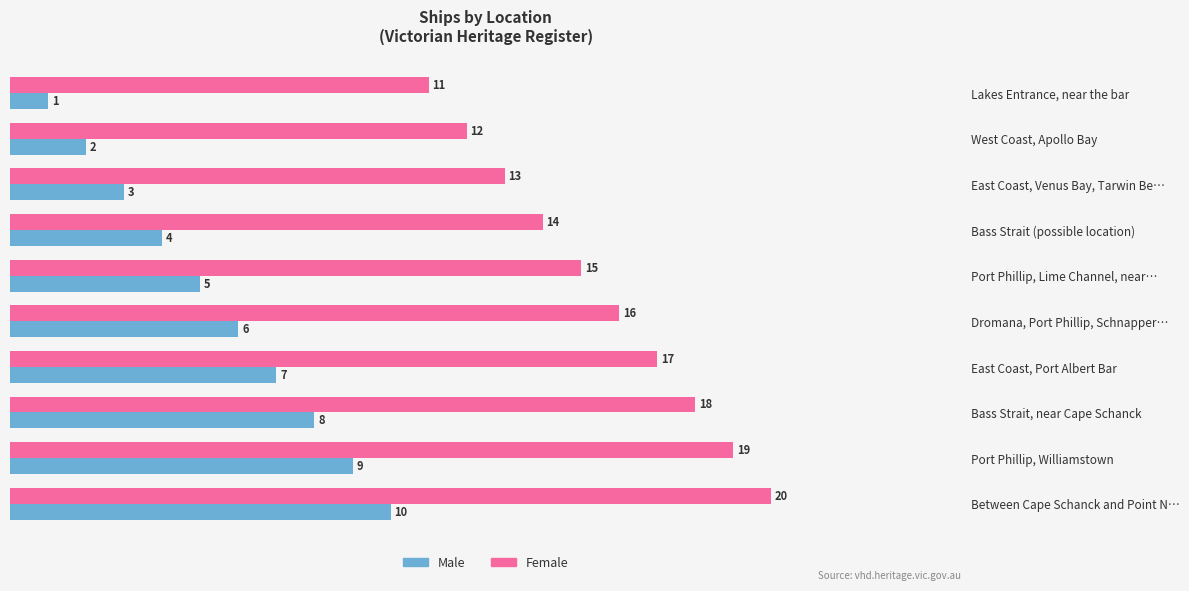

At which label is Female closest to 15?

Port Phillip, Lime Channel, near…